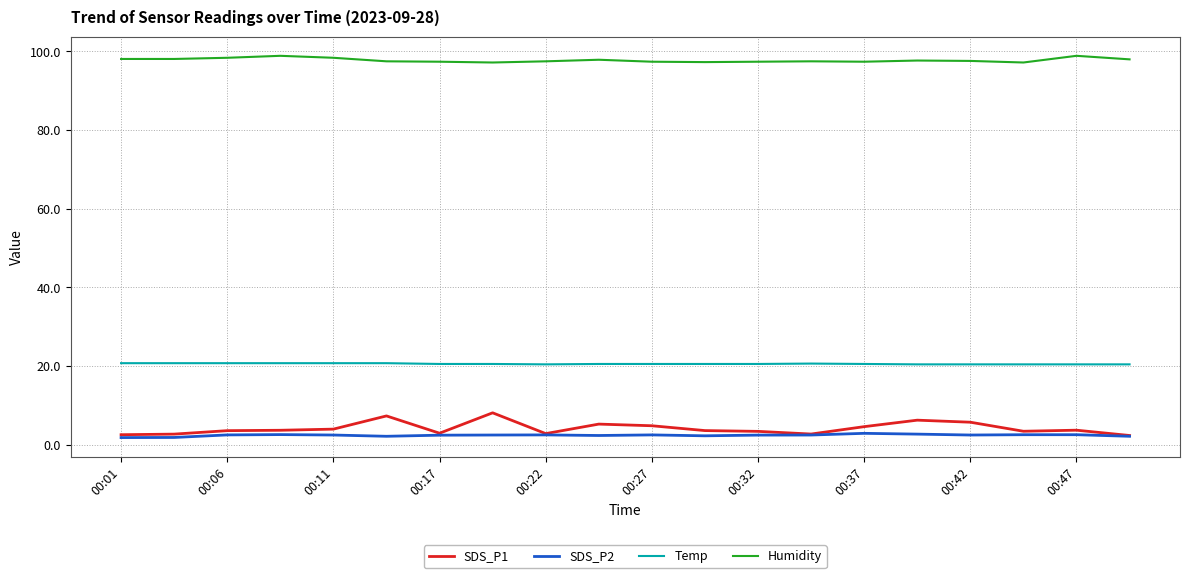

Which series has the largest range (max minus min)?

SDS_P1